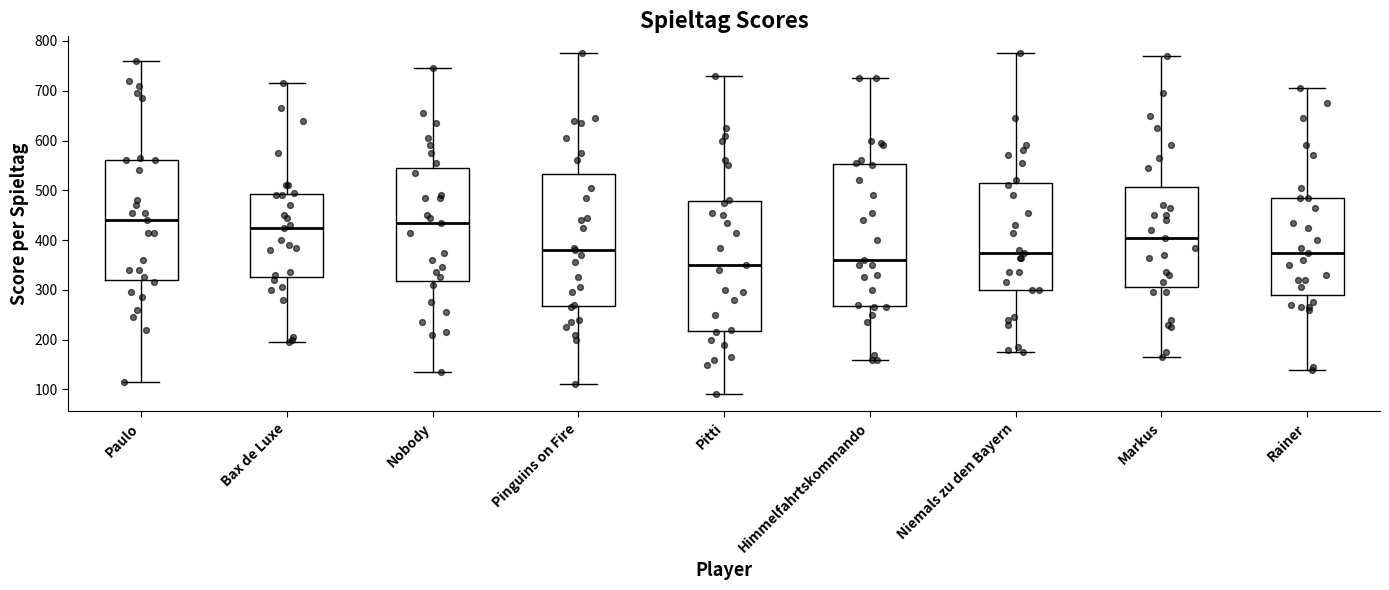

Comparing the boxes themselves (not the whiskers), which one is the tallest?

Himmelfahrtskommando